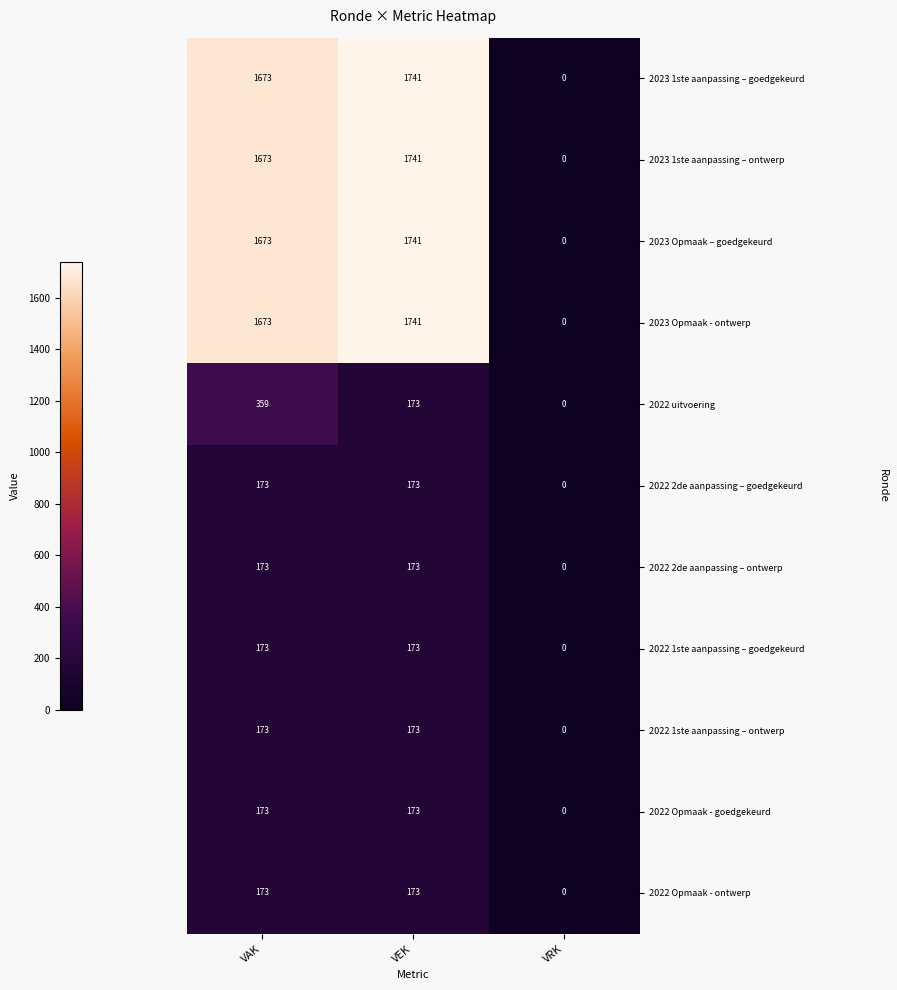

Read the 2022 1ste aanpassing – ontwerp value at VAK, to the nearest 50.

150